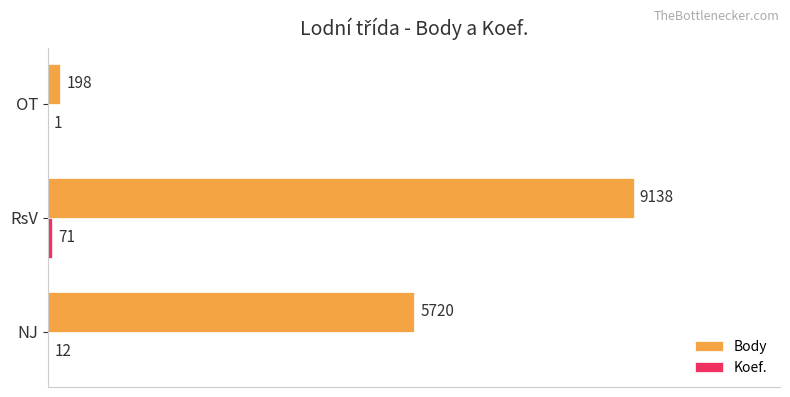

What is the total value across all series at RsV?

9209